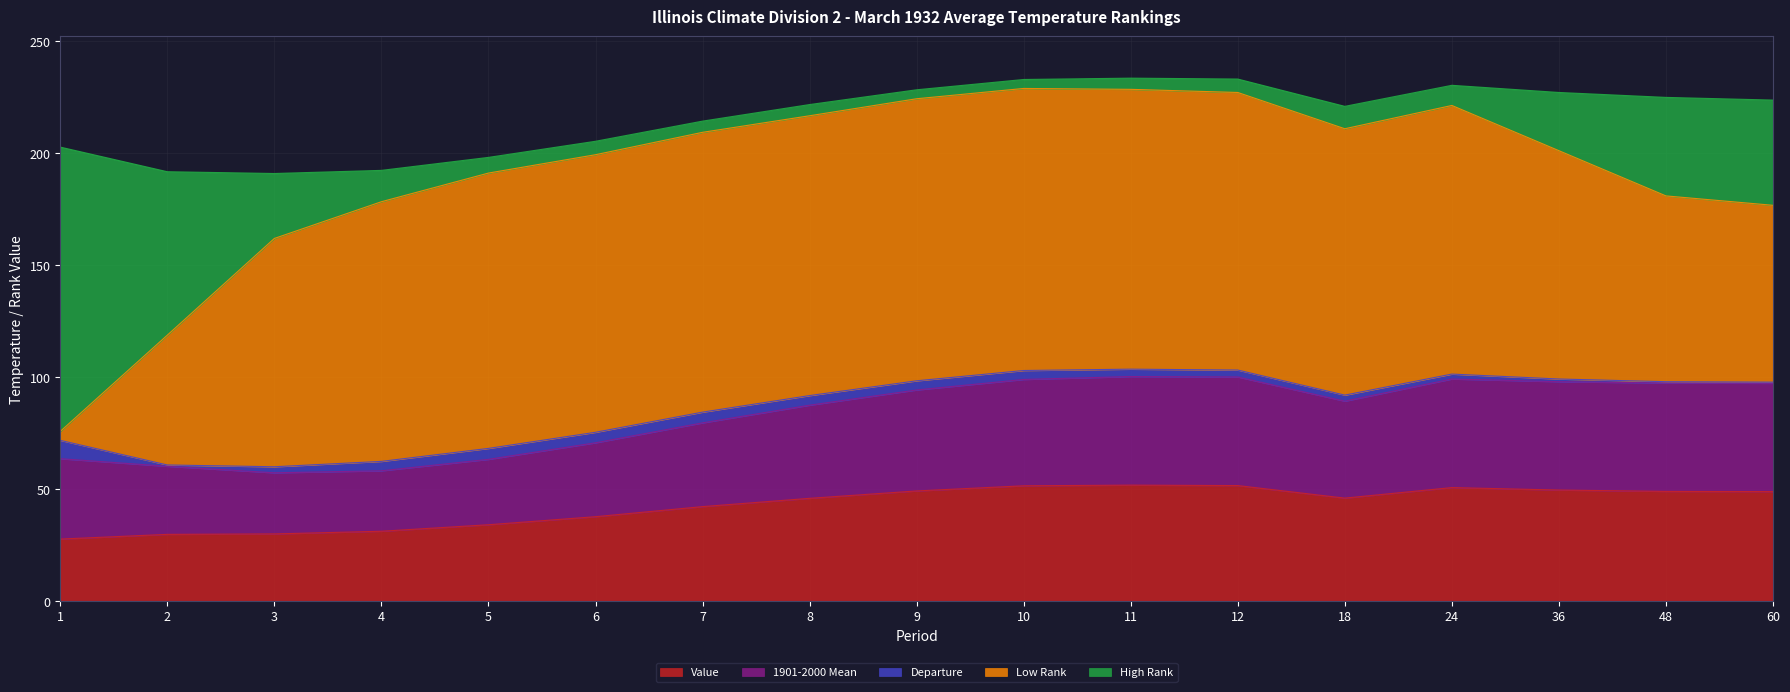

The value of High Rank at 4 is 14.0. True or false?

True